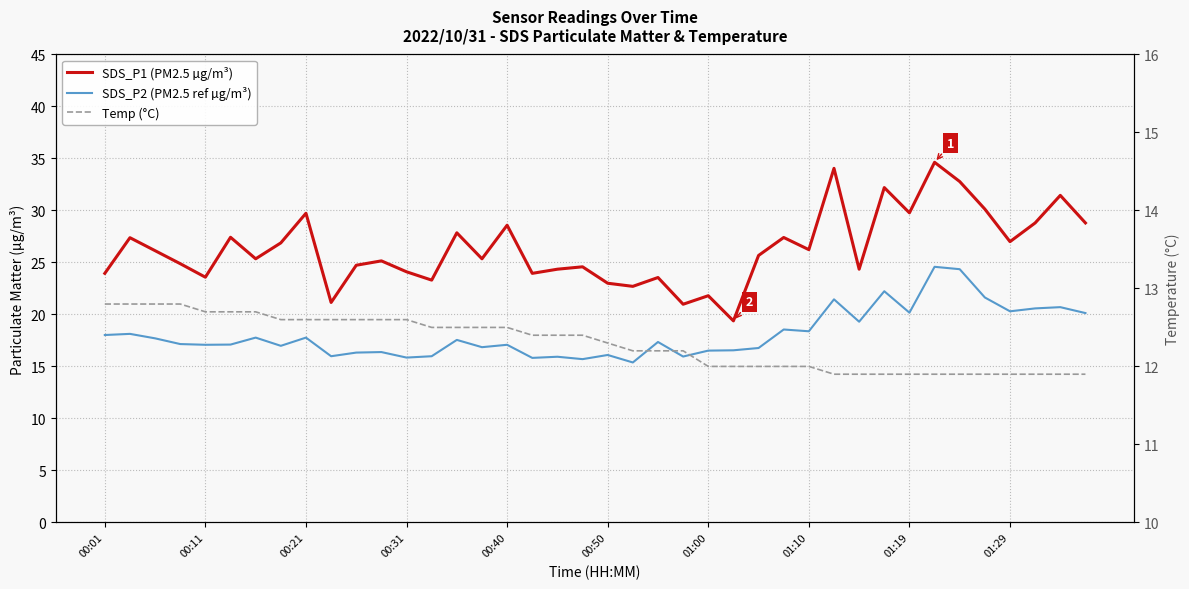

What is the difference between the second highest and second lowest values in the Temp (°C) series?

0.9